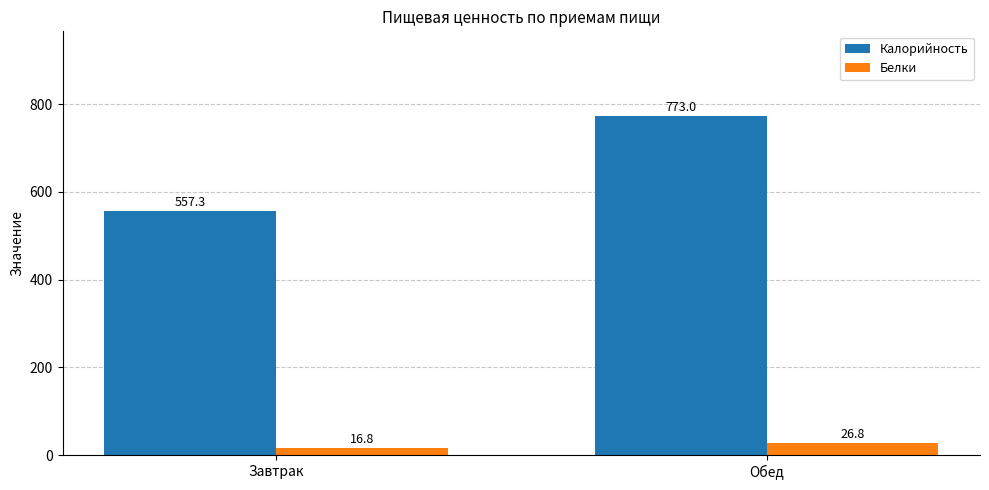

What is the total value across all series at Обед?

799.8